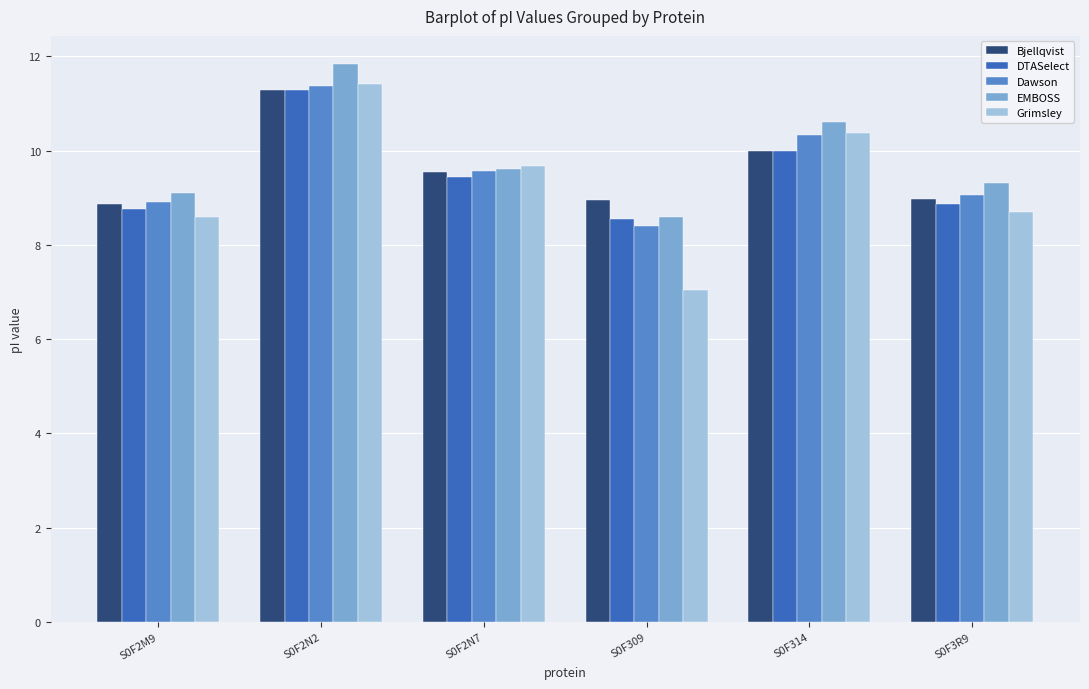

What value does the EMBOSS series have at S0F314?

10.6